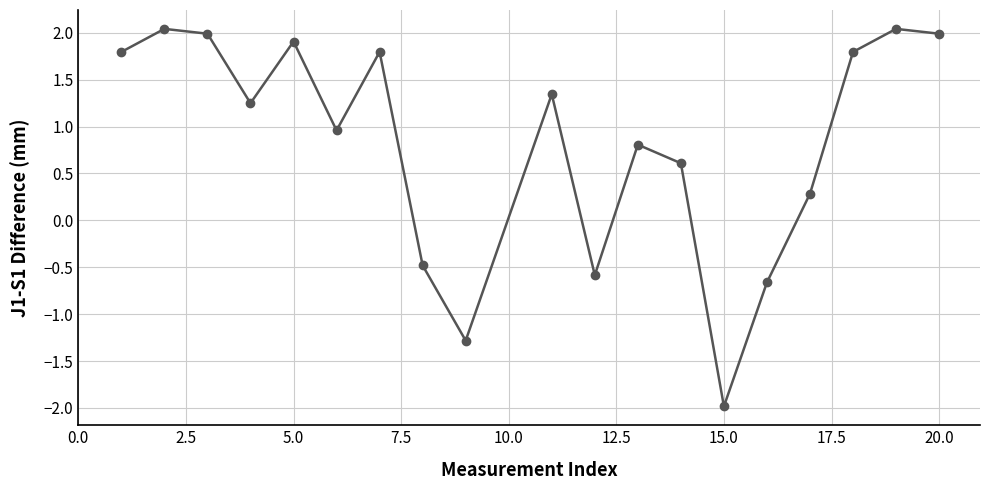

How many lines are shown in the chart?

1